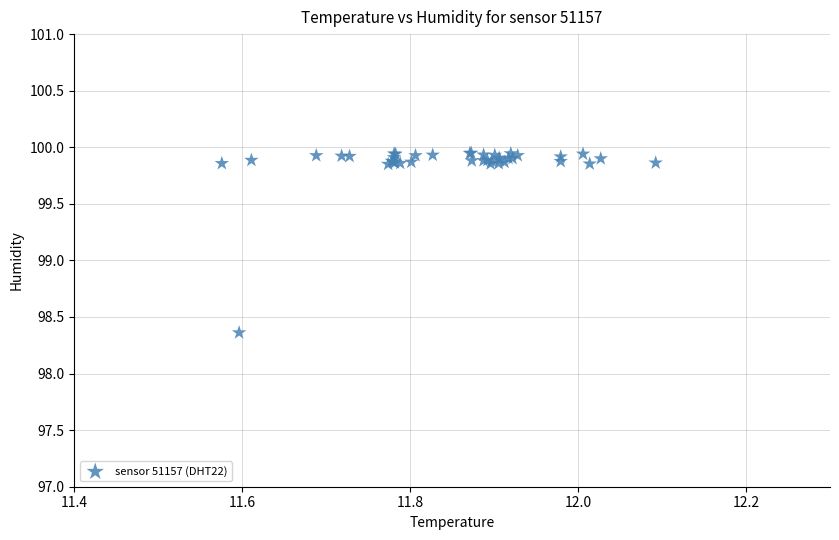

What Y value in the scatter plot is closest to 99?

98.4